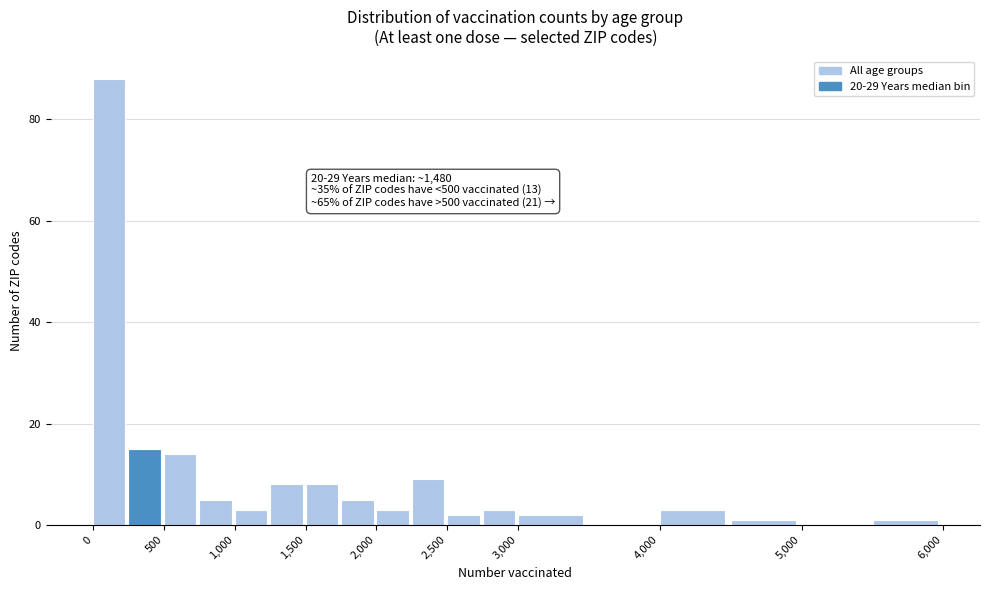

Over which range of the x-axis is the bar tallest?

0 to 250